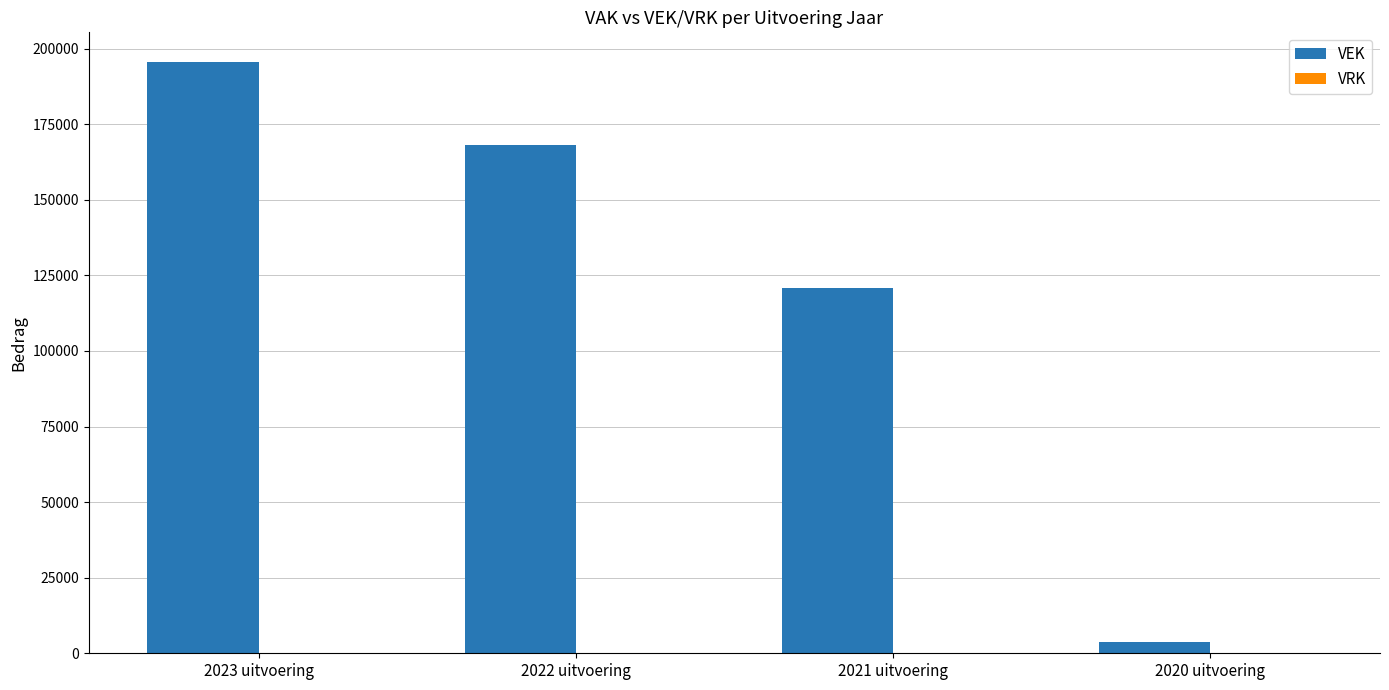

Does the chart contain stacked bars?

No